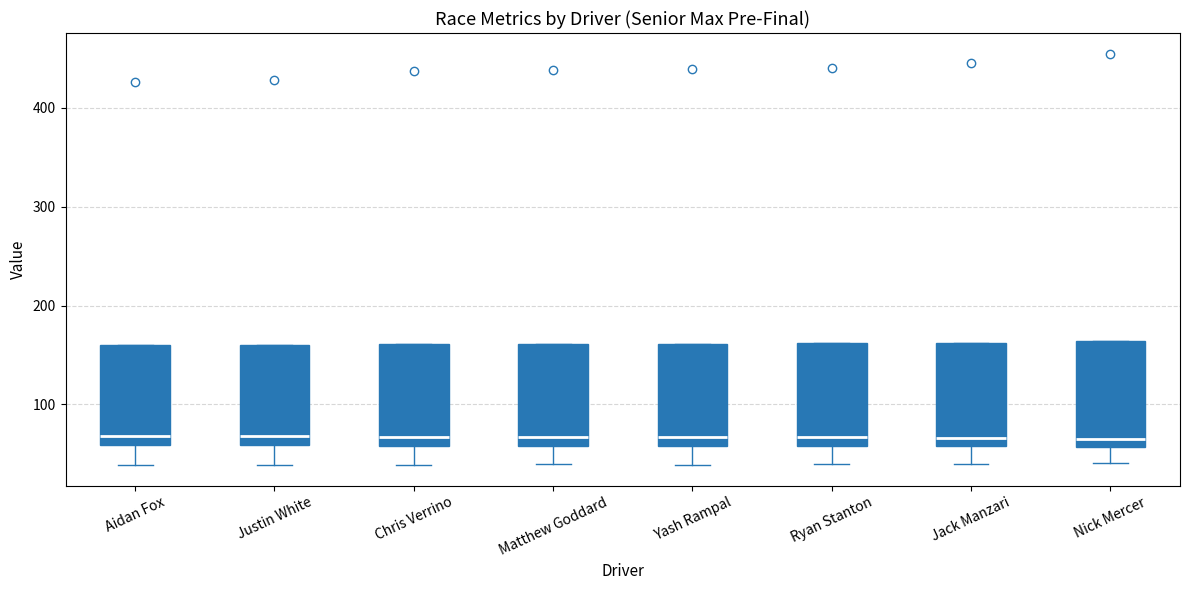

Reading left to right, transcribe this box plot: for each box, give where its median line is, the range the box spans, and where its two whiskers end, as read against the y-axis. The values are not printed on the chart, so give them approximately, as read against the axis.

Aidan Fox: median 70, box 60 to 160, whiskers 40 to 160
Justin White: median 70, box 60 to 160, whiskers 40 to 160
Chris Verrino: median 70, box 60 to 160, whiskers 40 to 160
Matthew Goddard: median 70, box 60 to 160, whiskers 40 to 160
Yash Rampal: median 70, box 60 to 160, whiskers 40 to 160
Ryan Stanton: median 70, box 60 to 160, whiskers 40 to 160
Jack Manzari: median 70, box 60 to 160, whiskers 40 to 160
Nick Mercer: median 60 (just above the box's lower edge), box 60 to 160, whiskers 40 to 160